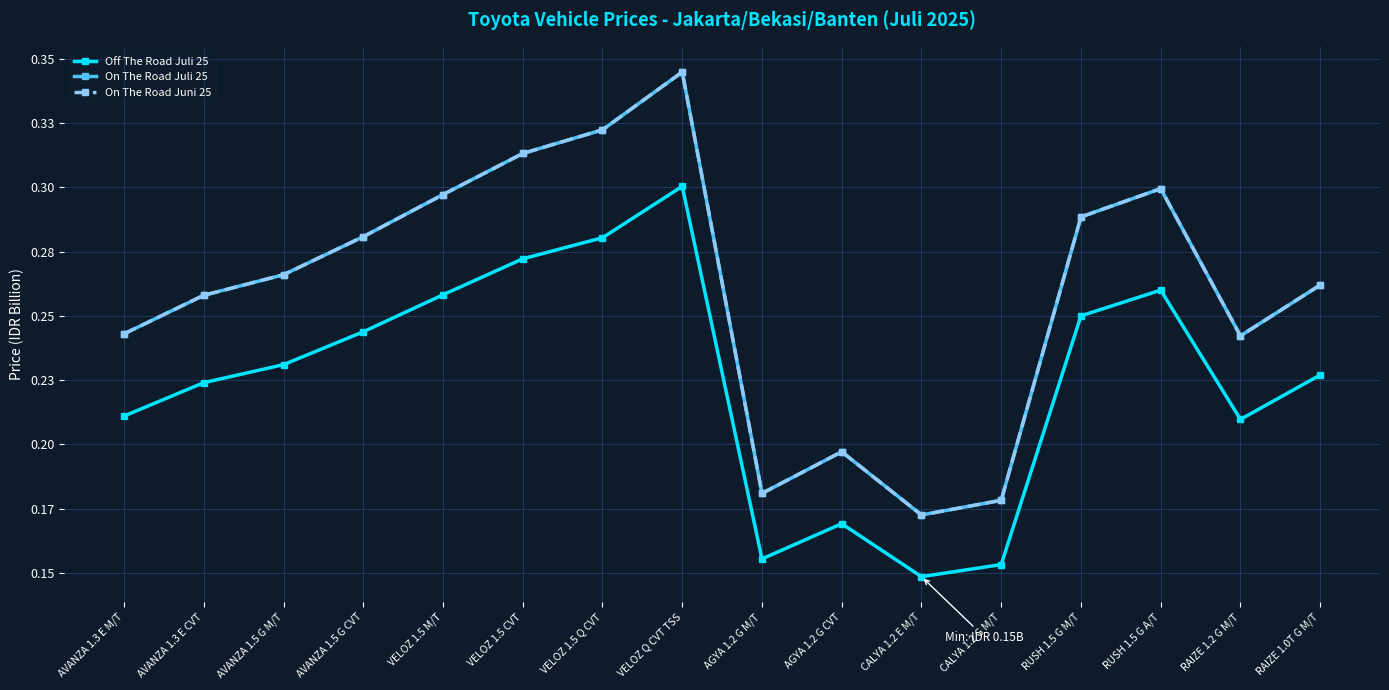

What position from the left is VELOZ 1.5 Q CVT?

7